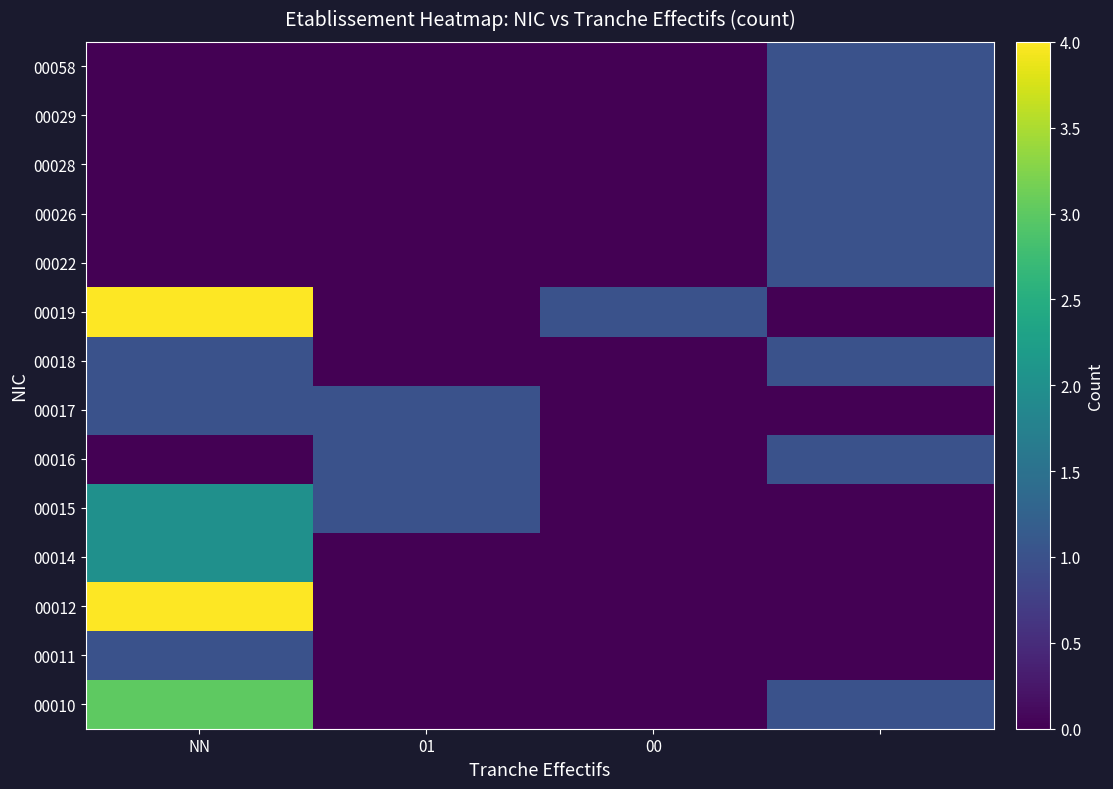

What is the spread (max minus min) of values at NN?

4